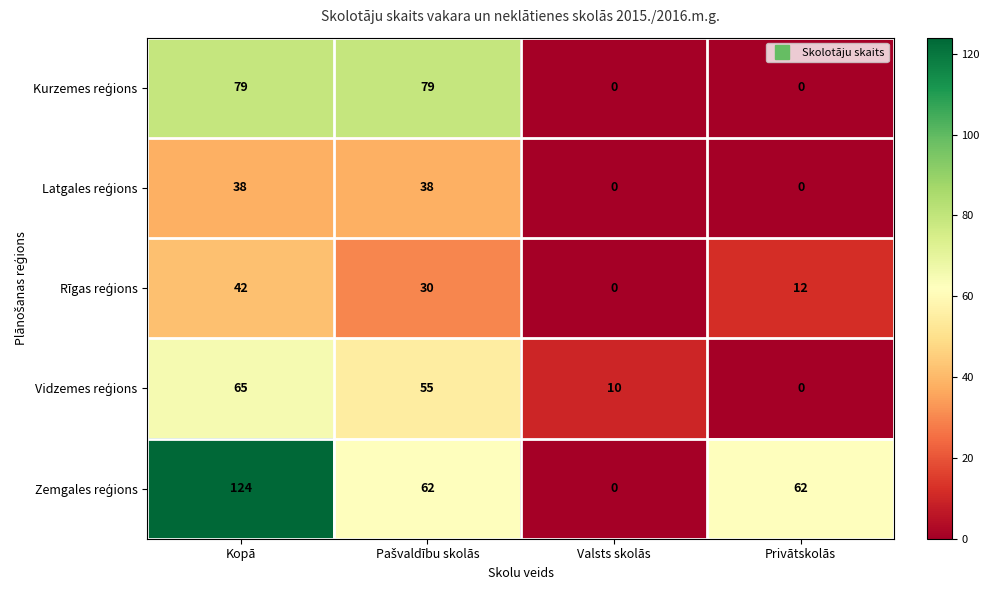

At which category is the sum across all series the highest?

Kopā